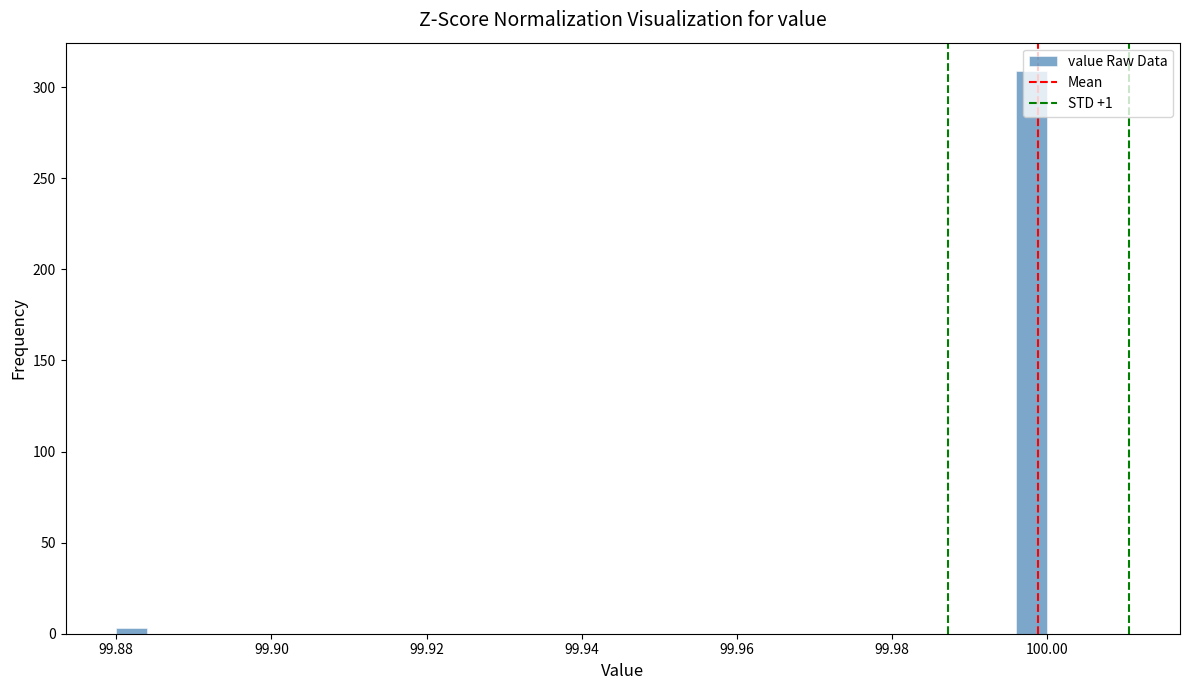

Read against the x-axis, roughly where is the centre of the tallest bar?

99.998